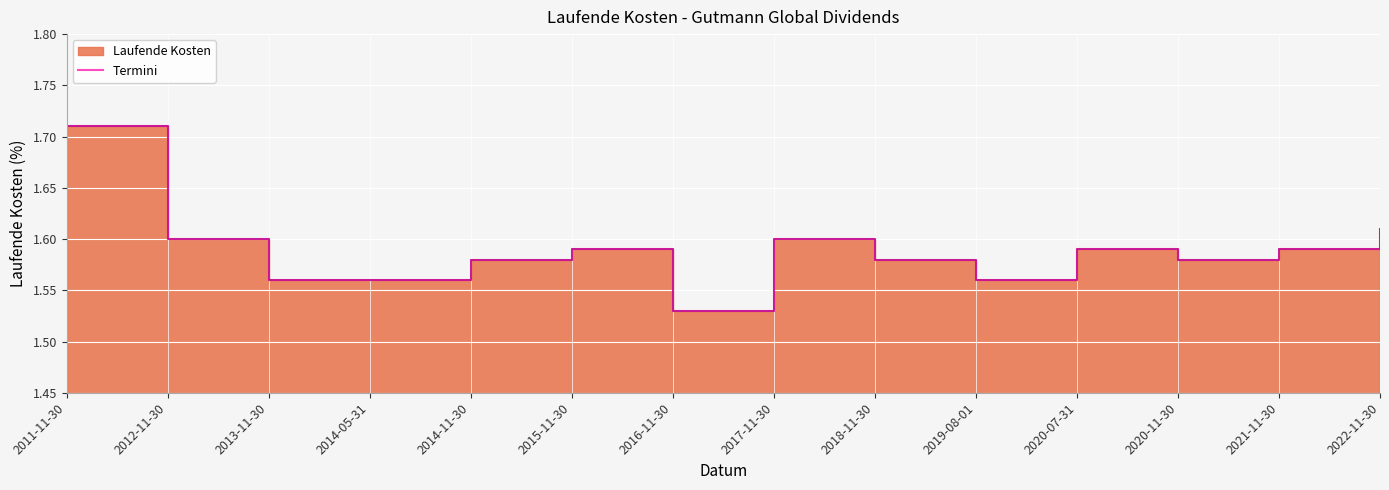

True or false: the data shows 1.6 at 2018-11-30.

True